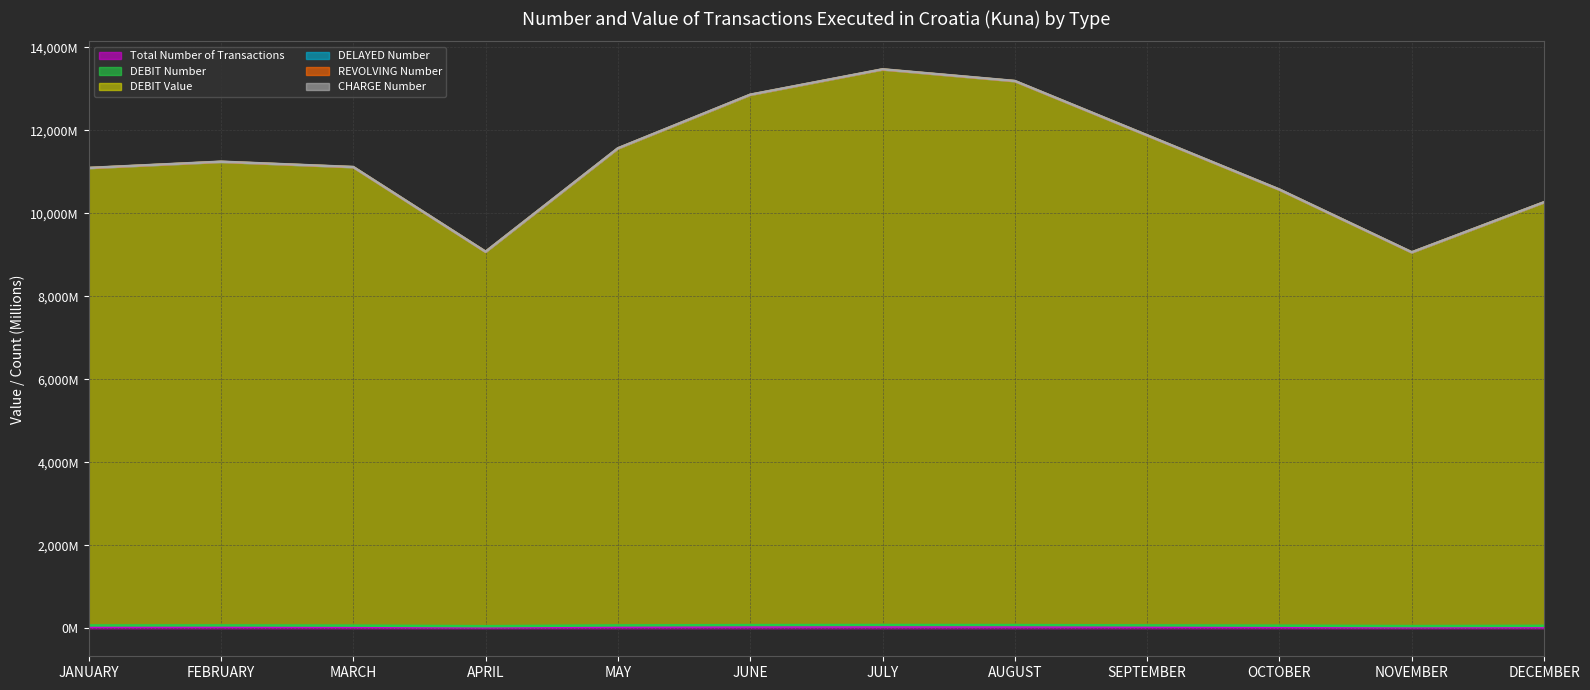

What is the label of the 2nd point from the left?

FEBRUARY